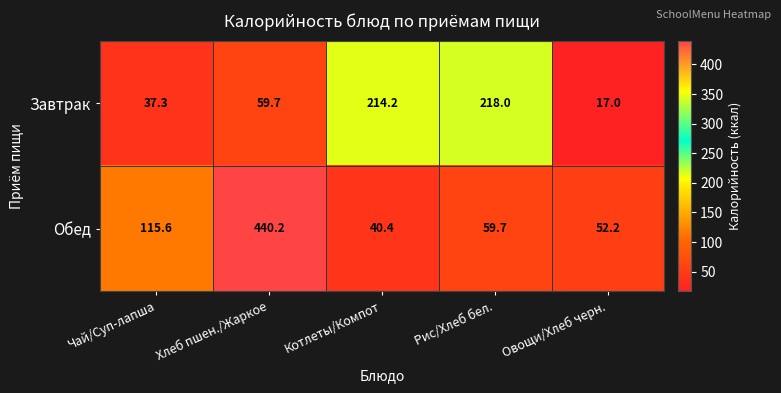

Which series has the largest total across all categories?

Обед